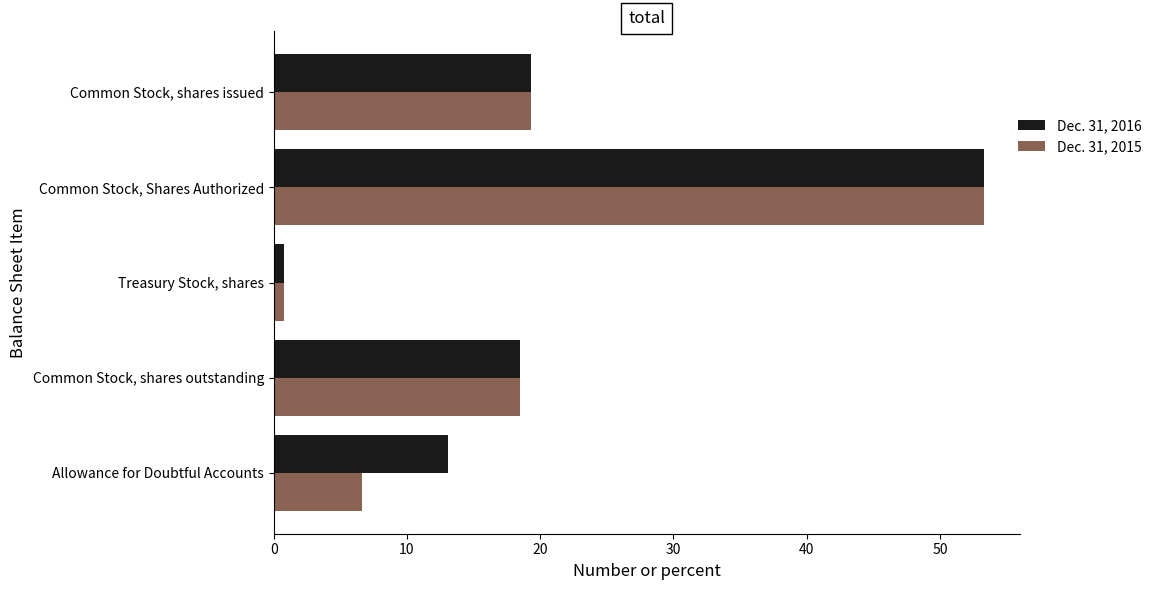

Where is Dec. 31, 2015 nearest to the value 27?

Common Stock, shares issued